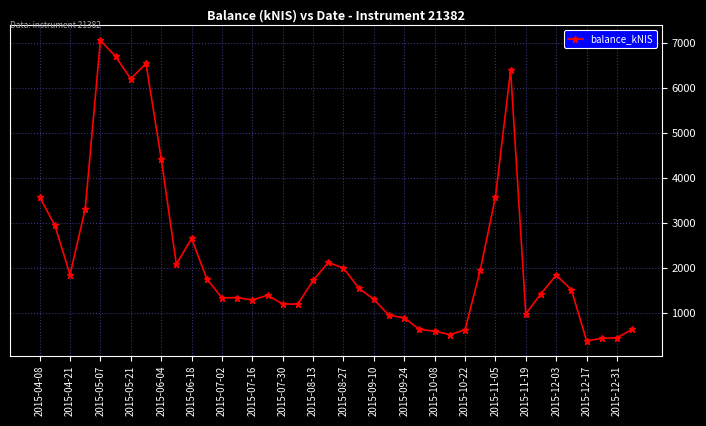

Count the number of values greater than 1558.

20